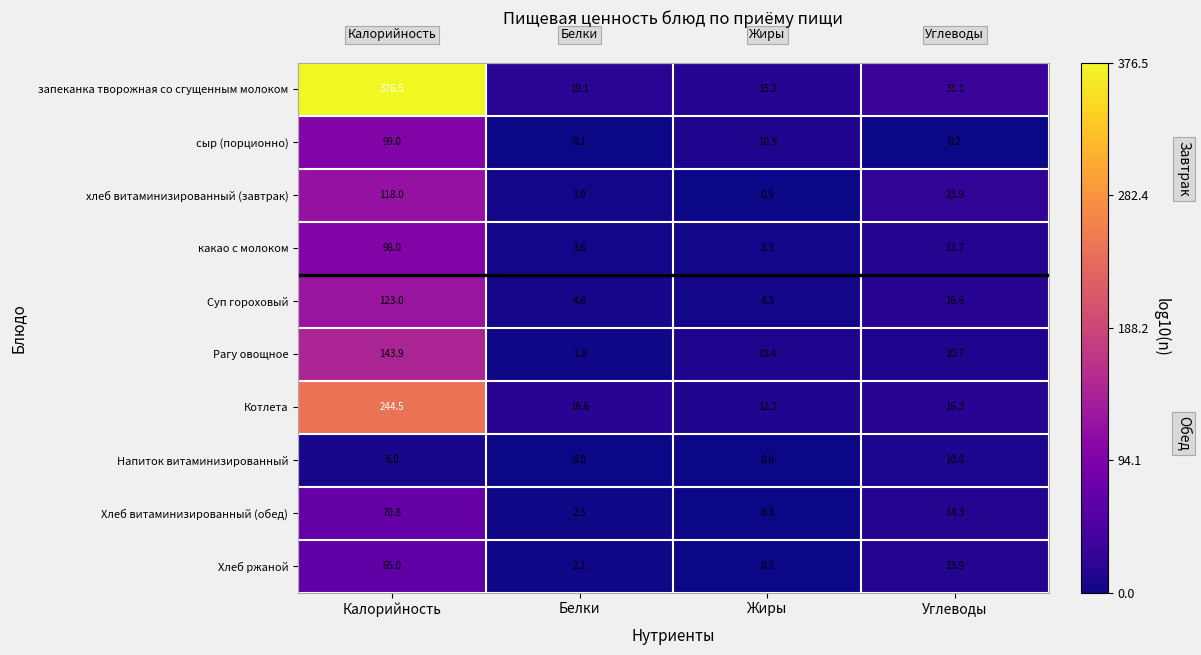

At which category is the sum across all series the highest?

Калорийность